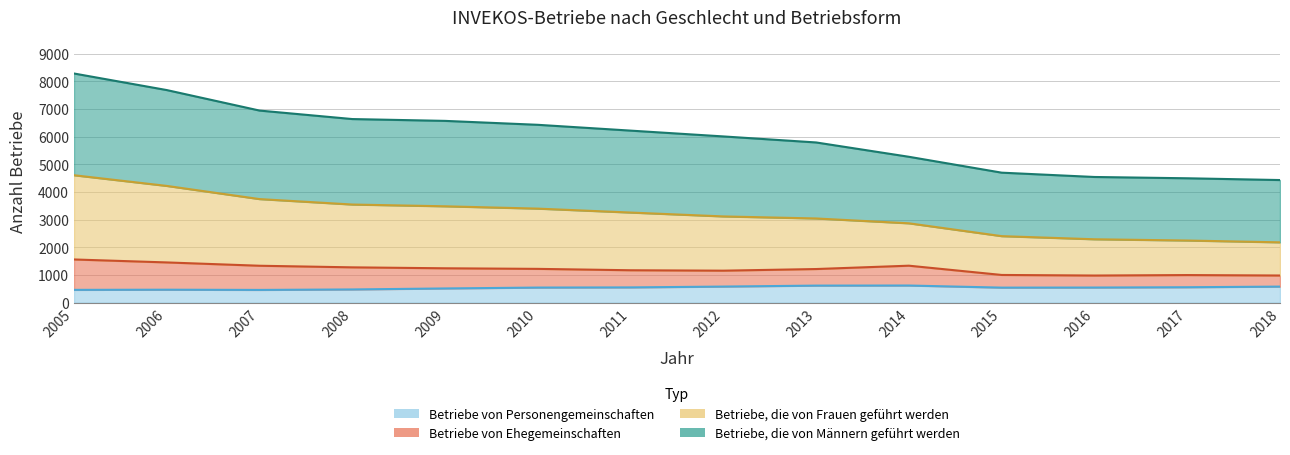

At which label does Betriebe, die von Männern geführt werden reach its minimum?

2018